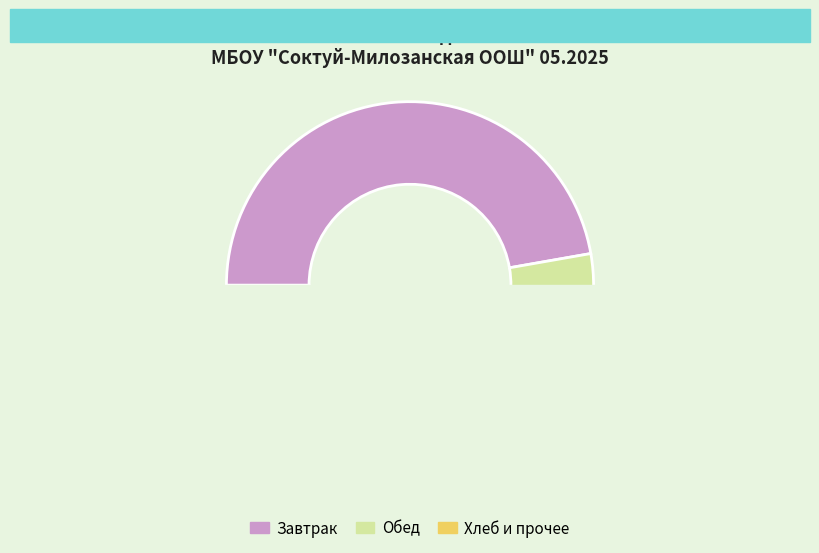

Does напиток из смородины (варенье) account for over 50% of the chart?

No